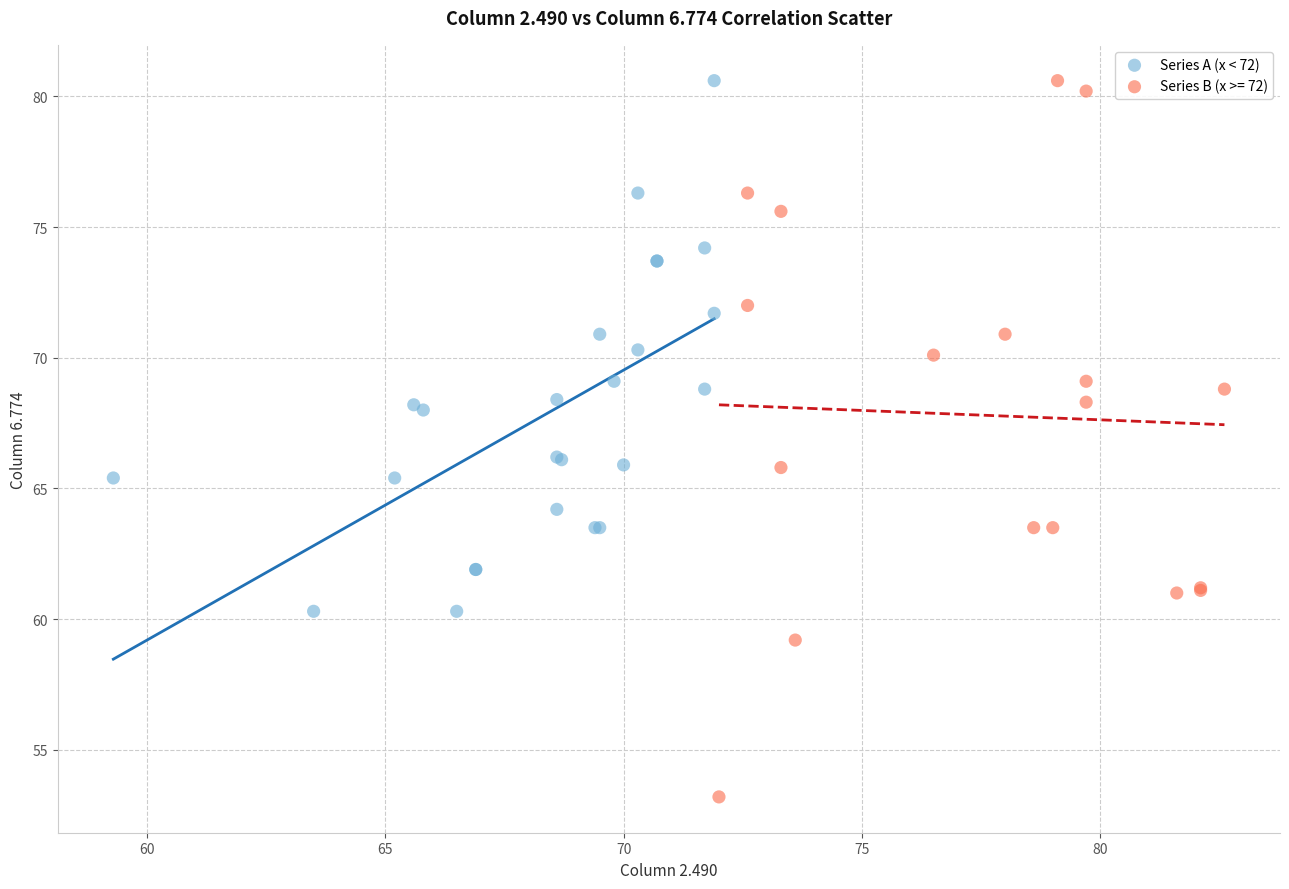

Which series contains the lowest Y value?

Series B (x >= 72)